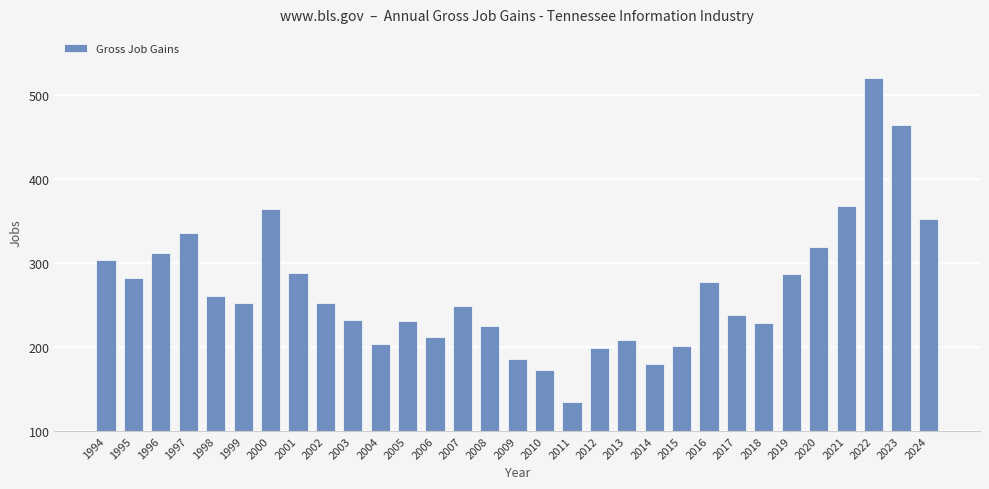

Count the number of data series in this chart.

1